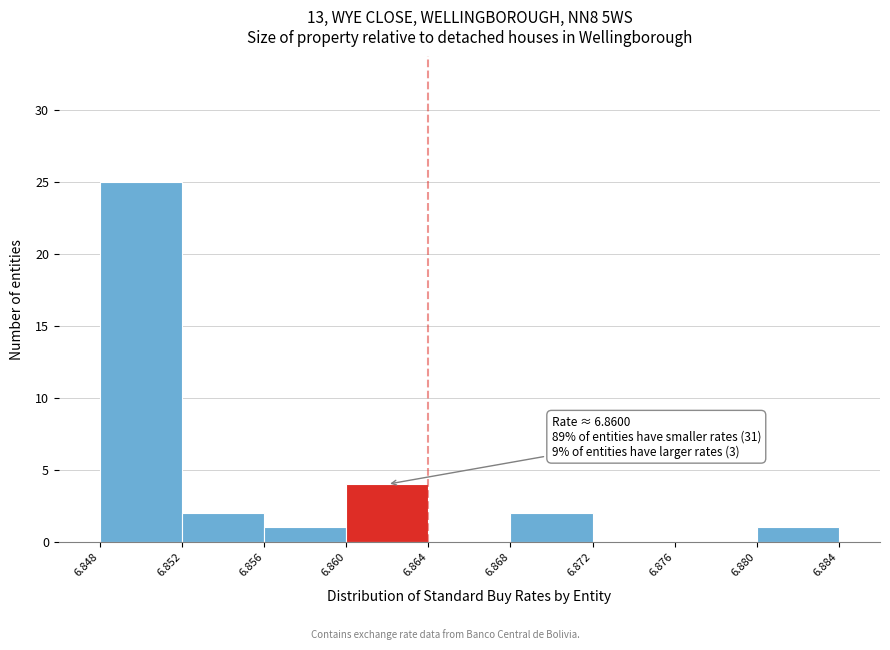

Over which range of the x-axis is the bar tallest?

6.848 to 6.852